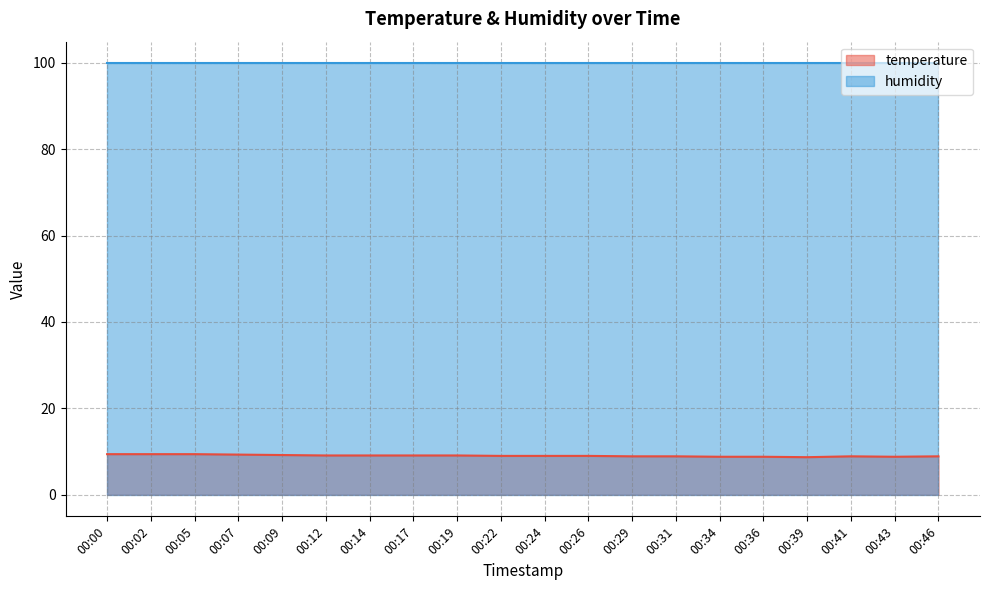

Reading left to right, list all the values displayed in this chart.

9.4	9.4	9.4	9.3	9.2	9.1	9.1	9.1	9.1	9.0	9.0	9.0	8.9	8.9	8.8	8.8	8.7	8.9	8.8	8.9